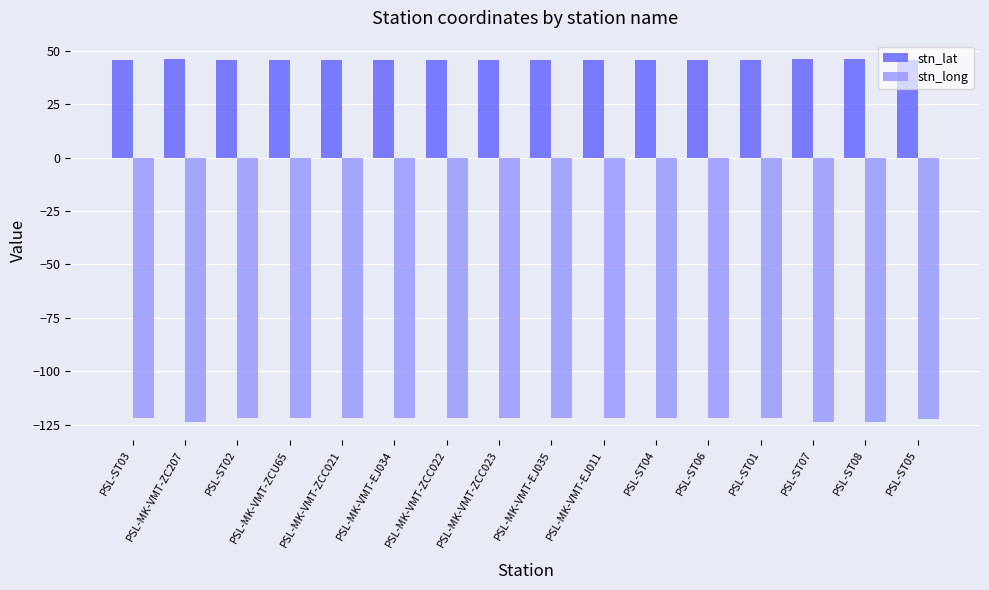

Rank the series by their average value, from highest to lowest.

stn_lat, stn_long